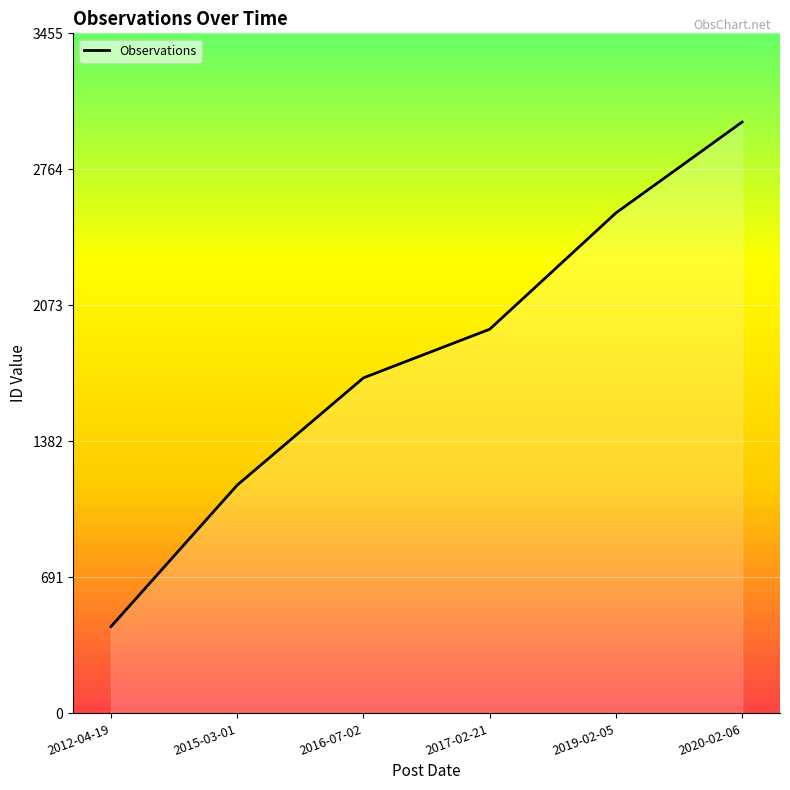

How many values are below 1952?

3